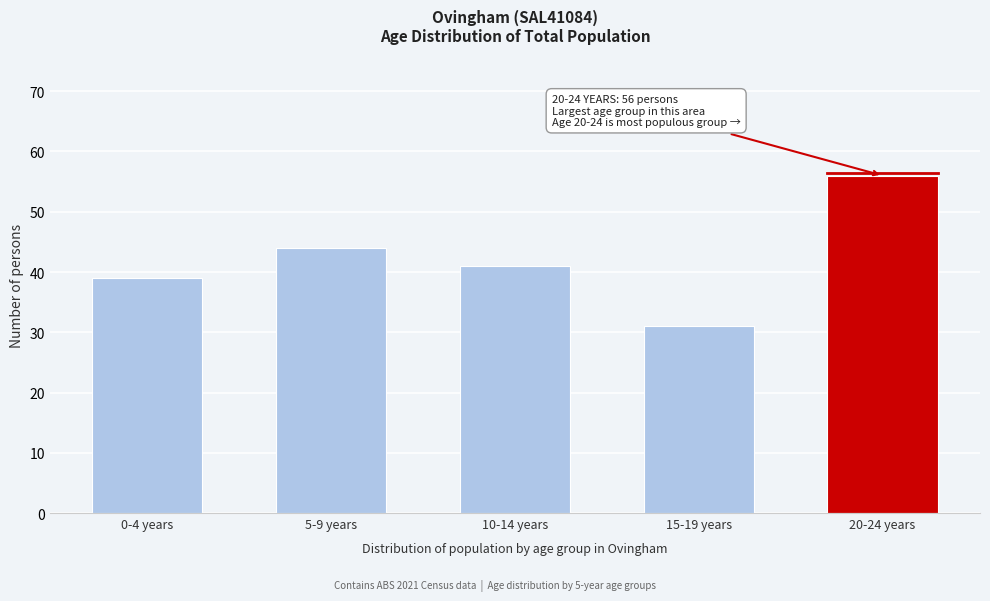

Reading right to left, extract all data points from this chart.

20-24 years=56	15-19 years=31	10-14 years=41	5-9 years=44	0-4 years=39